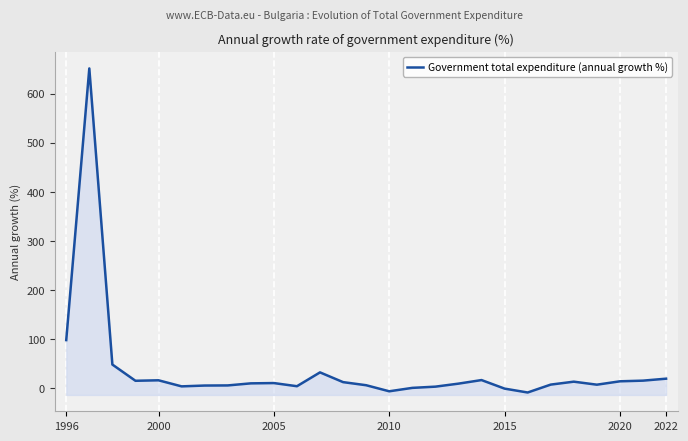

Read the value at 16.

3.6